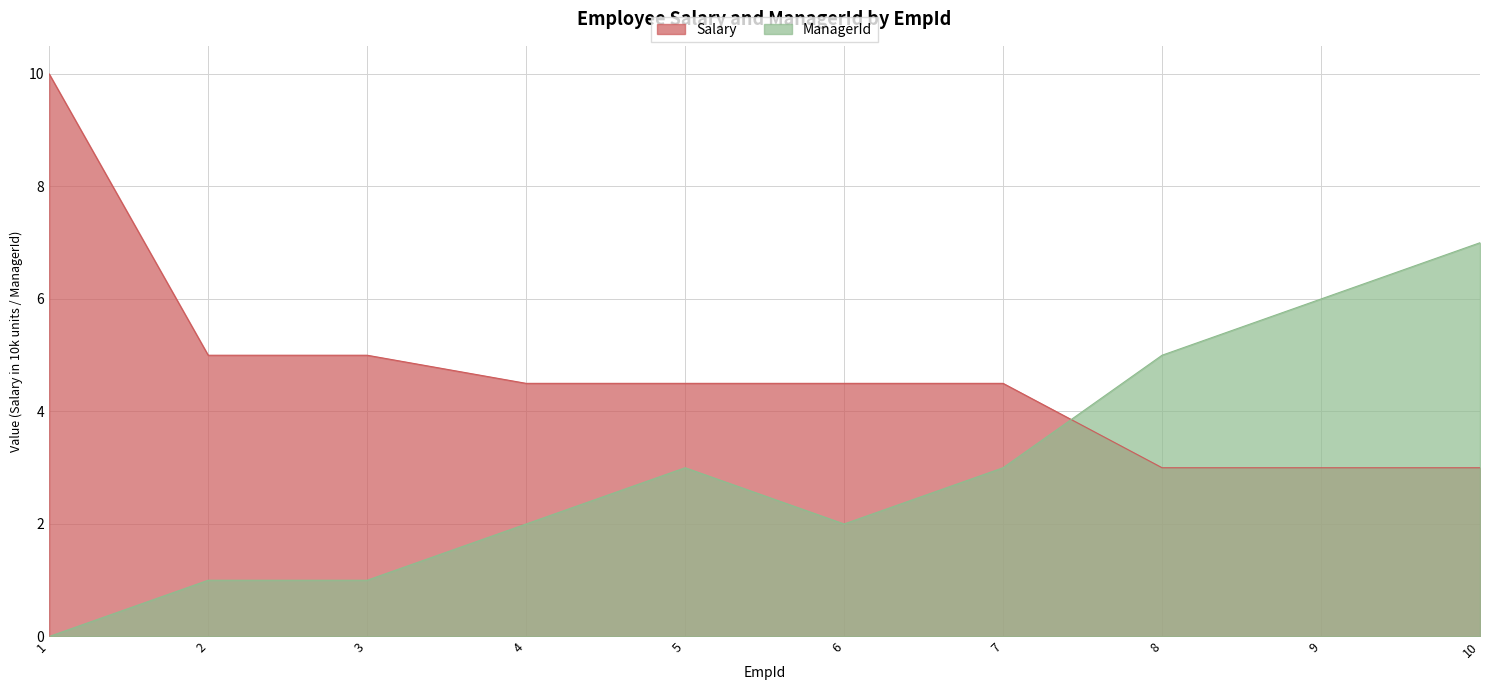

At which category is the sum across all series the highest?

1